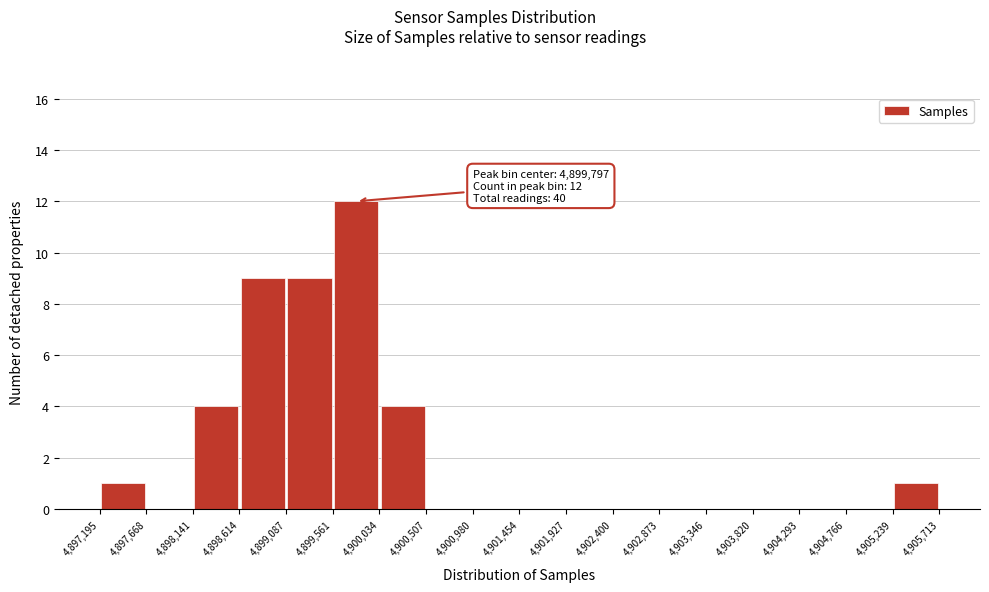

Over which range of the x-axis is the bar tallest?

4,899,561 to 4,900,034